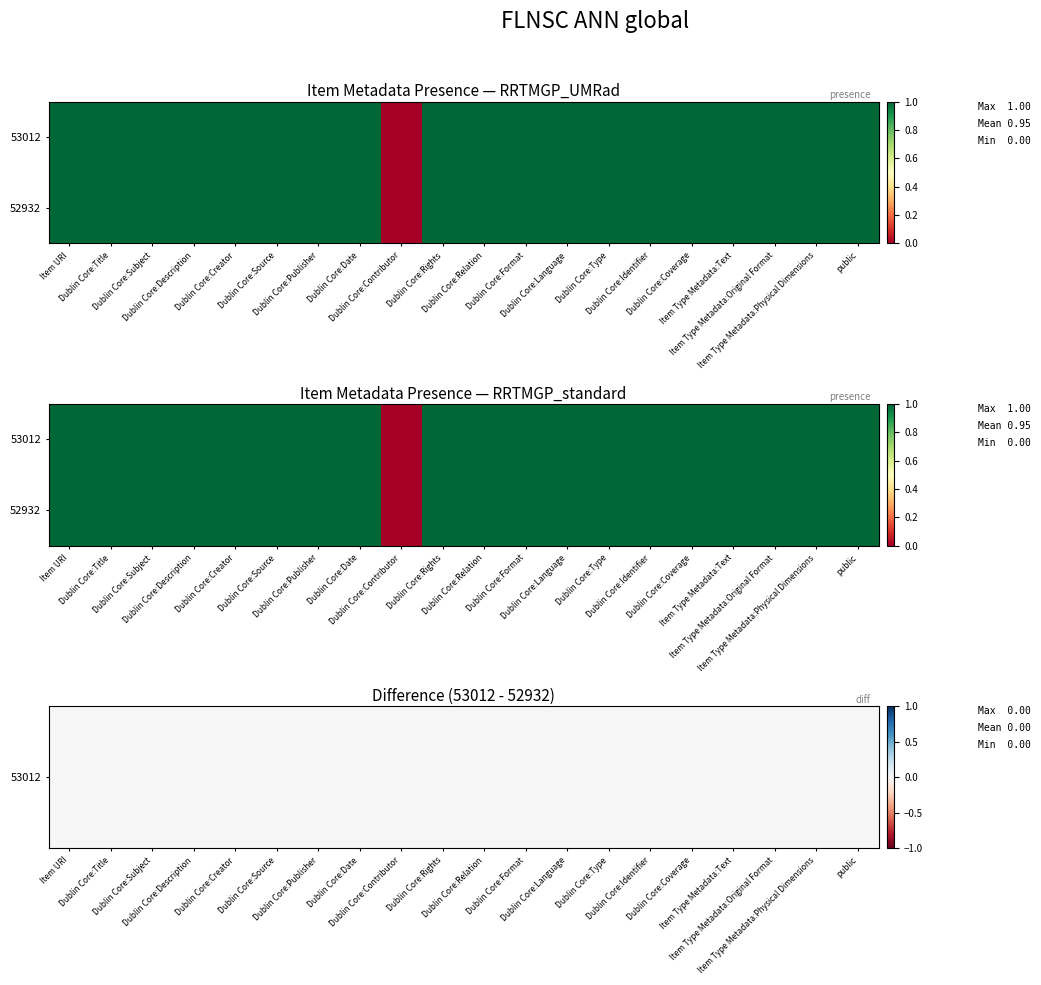

How many 52932 values are between 1 and 2?

19